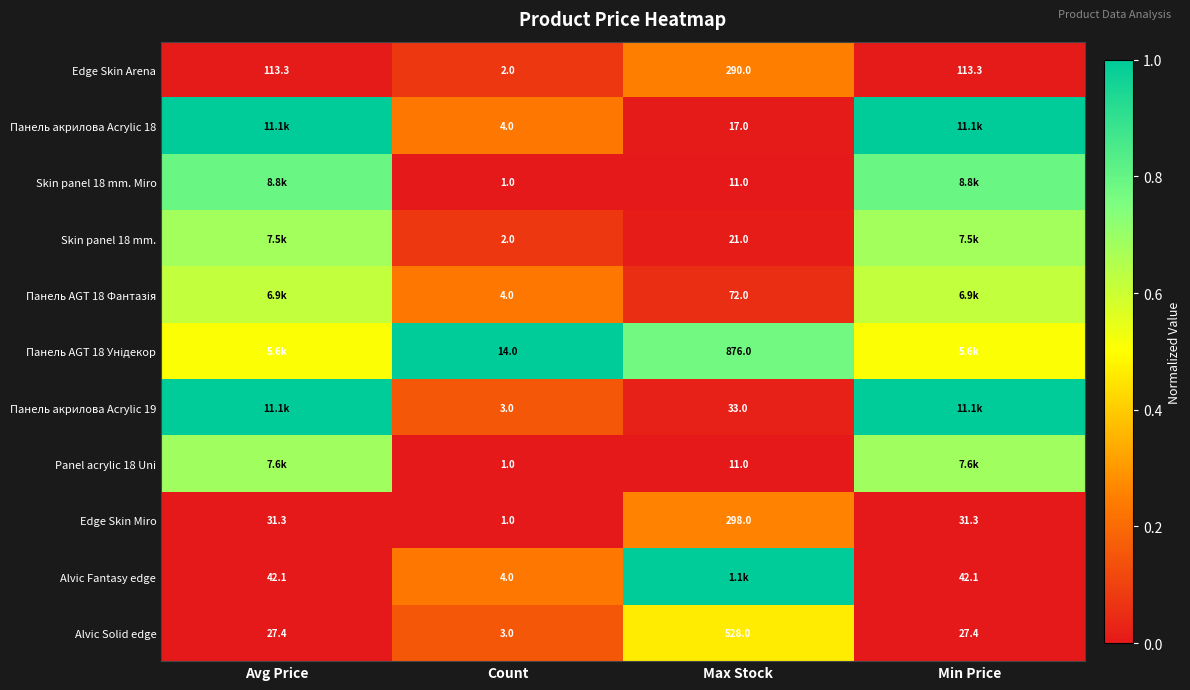

At which label does Панель AGT 18 Унідекор reach its peak?

Count